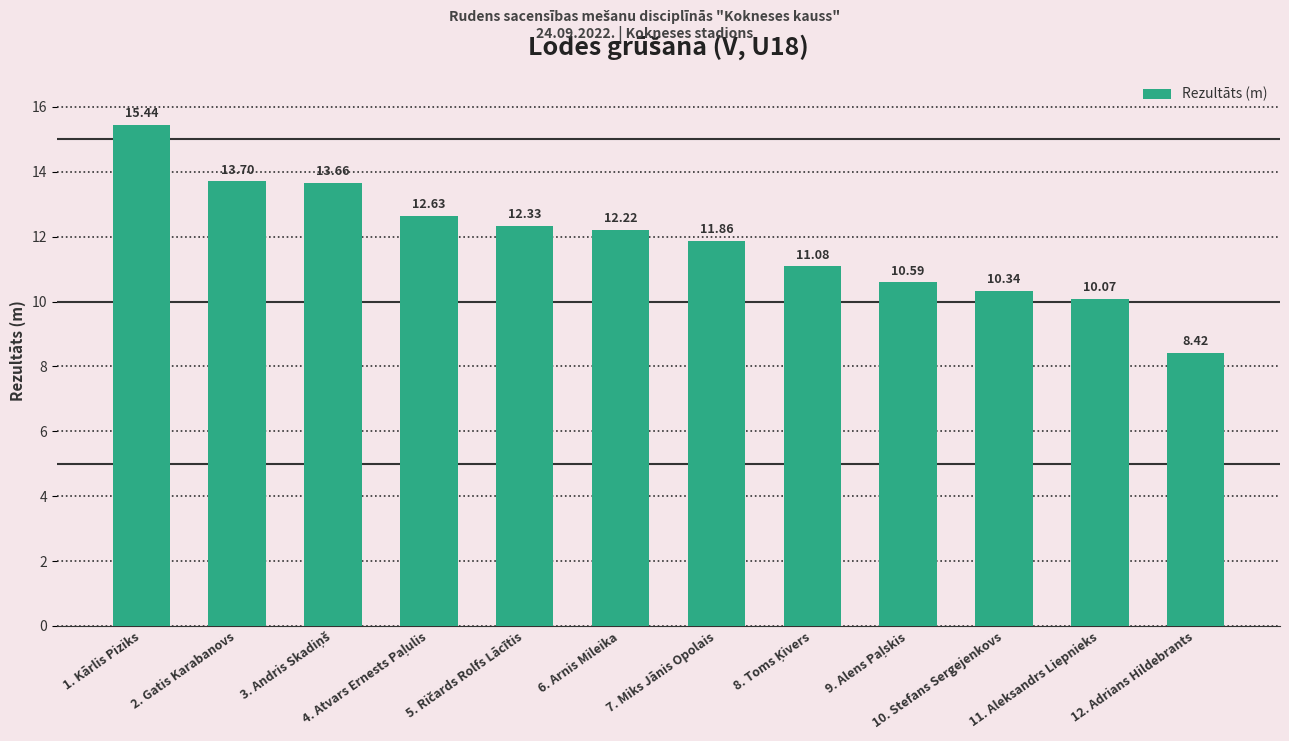

What is the greatest value displayed?

15.4